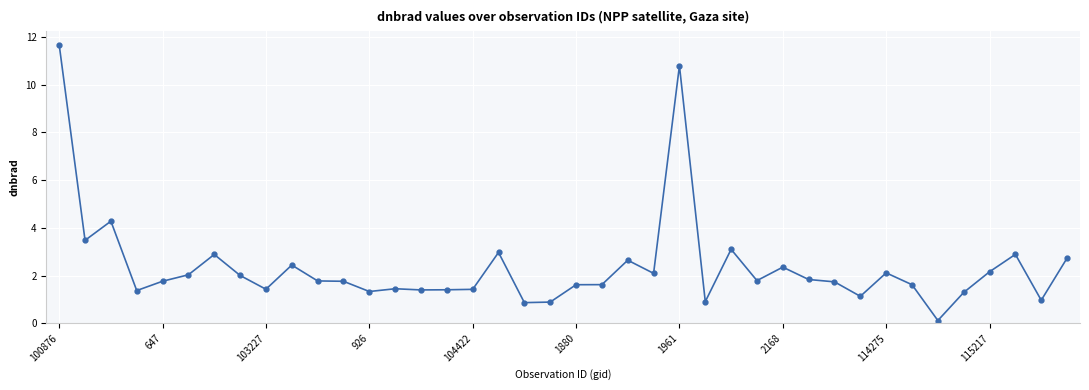

What is the value of the 20th point from the left?

0.9